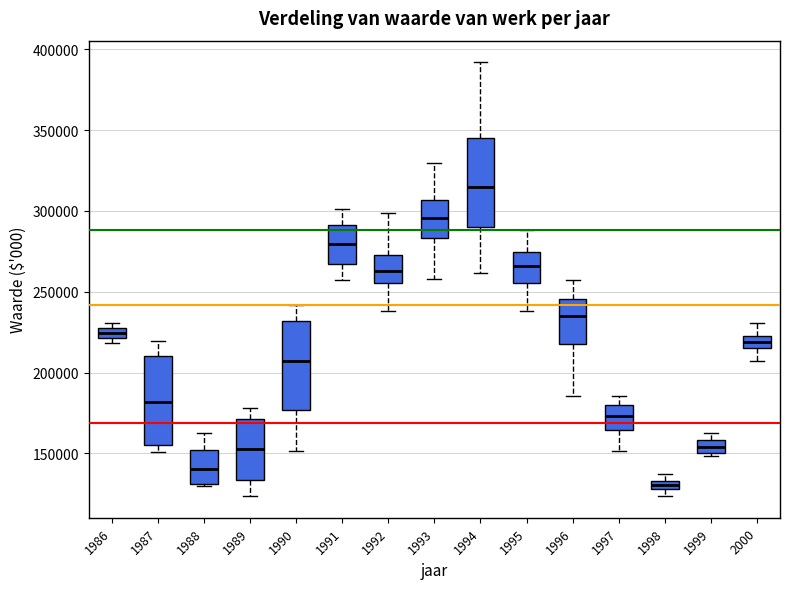

Where is the upper edge of the box at x = 1997 on the y-axis? The values are not printed on the chart, so give them approximately, as read against the axis.

180000